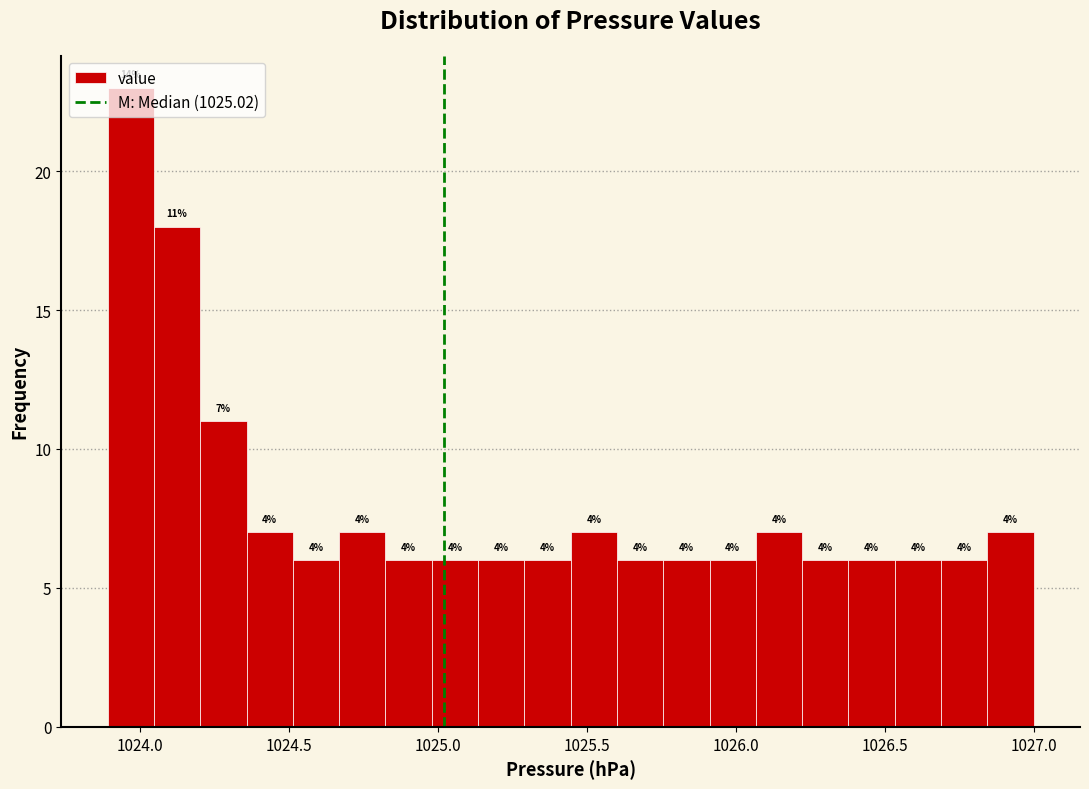

Around what value on the x-axis is the tallest bar? Give the approximate position of its centre, as read against the axis.

1023.95